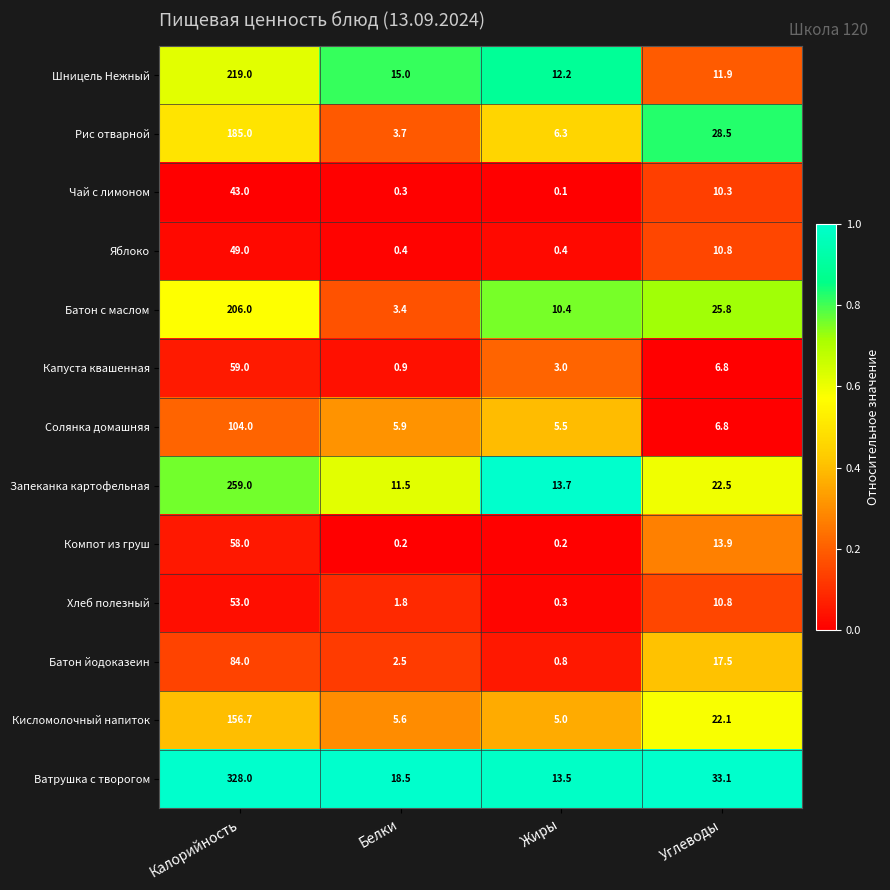

The Солянка домашняя series shows 5.9 at Белки. True or false?

True